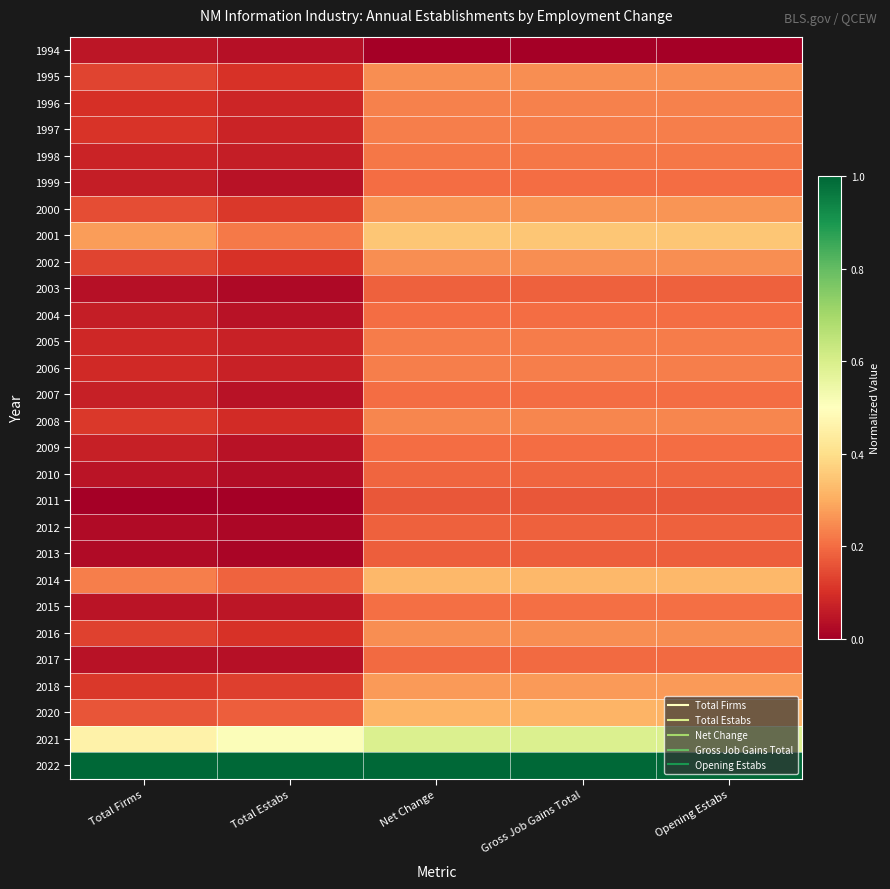

What is the spread (max minus min) of values at Net Change?

1.0